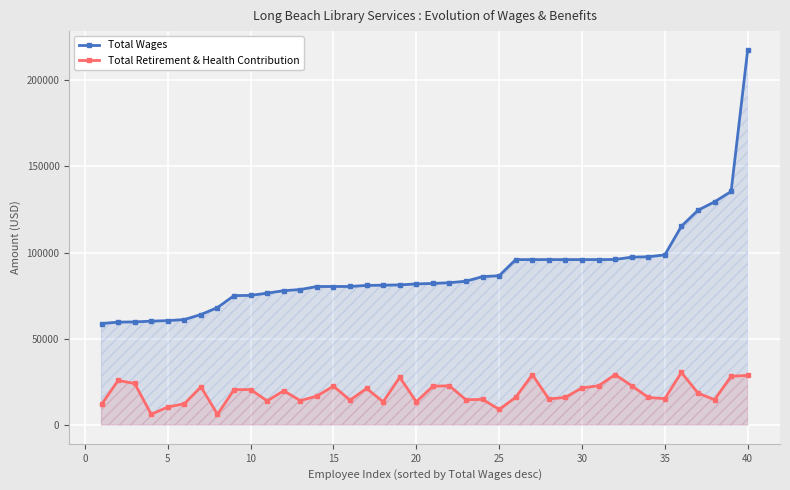

What is the spread (max minus min) of values at 15?

57813